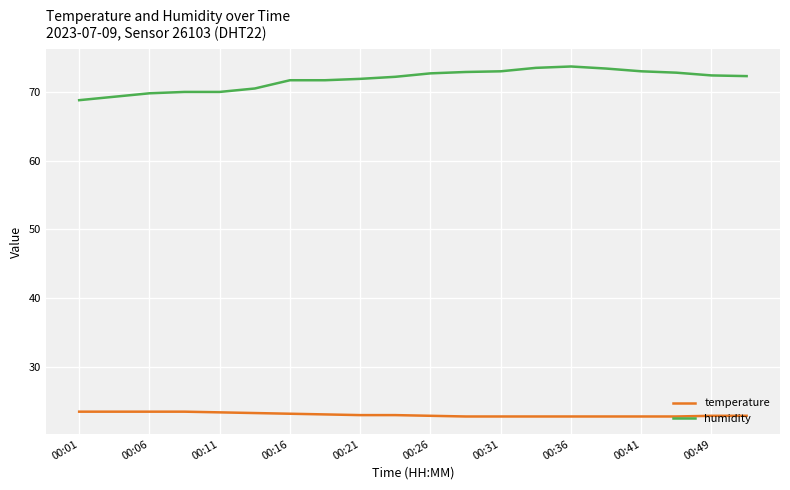

What is the difference between the maximum and minimum values in the humidity series?

4.9